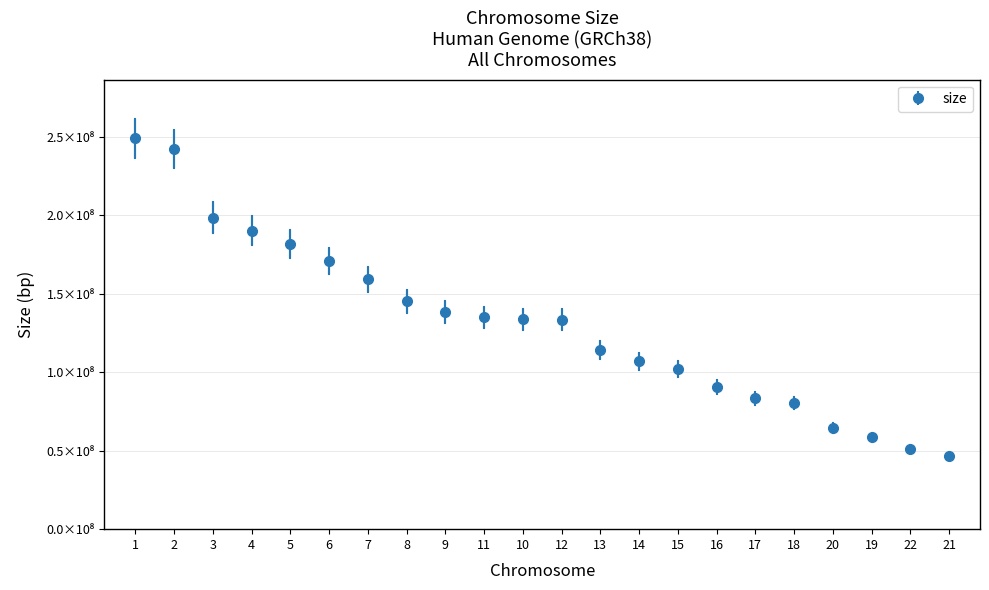

At which category does the chart reach its minimum across all series?

21